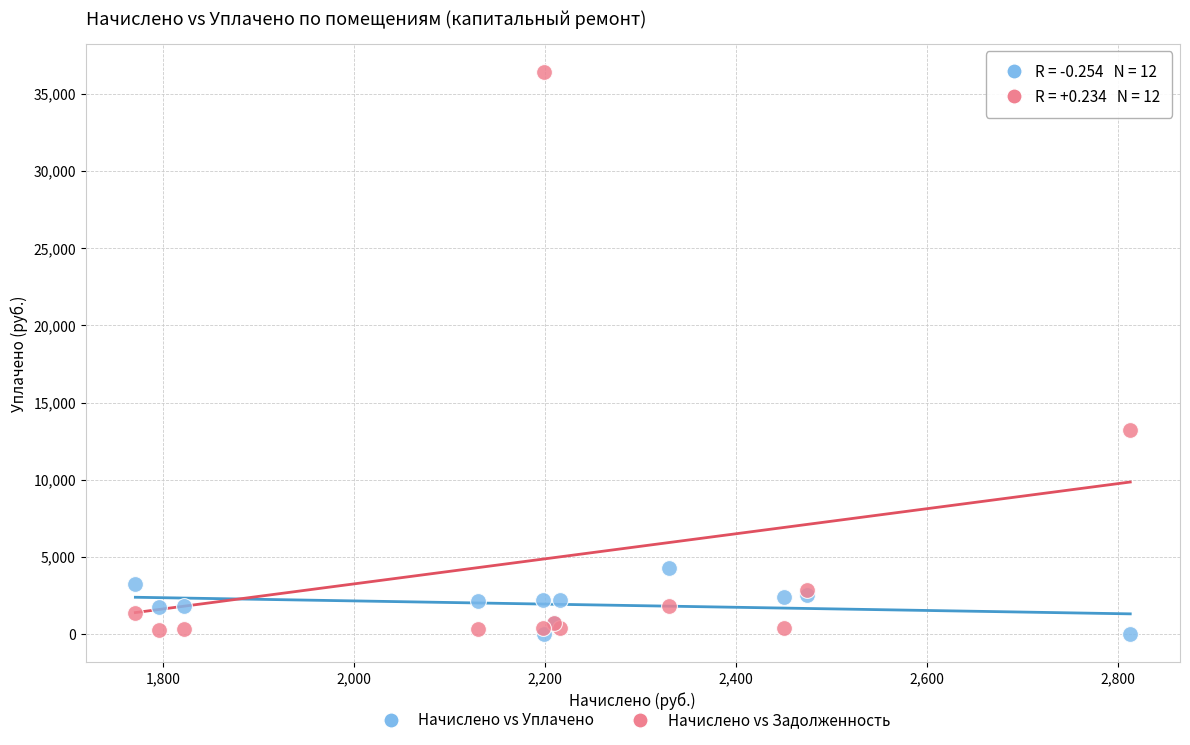

Which series has the widest spread of Y values?

Начислено vs Задолженность